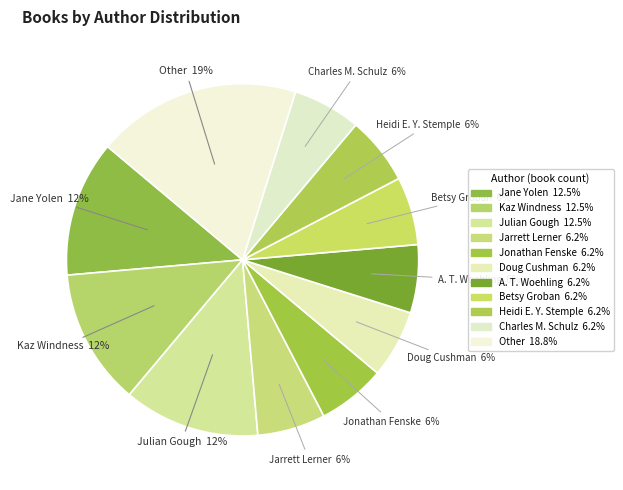

Count the number of slices in the pie.

11